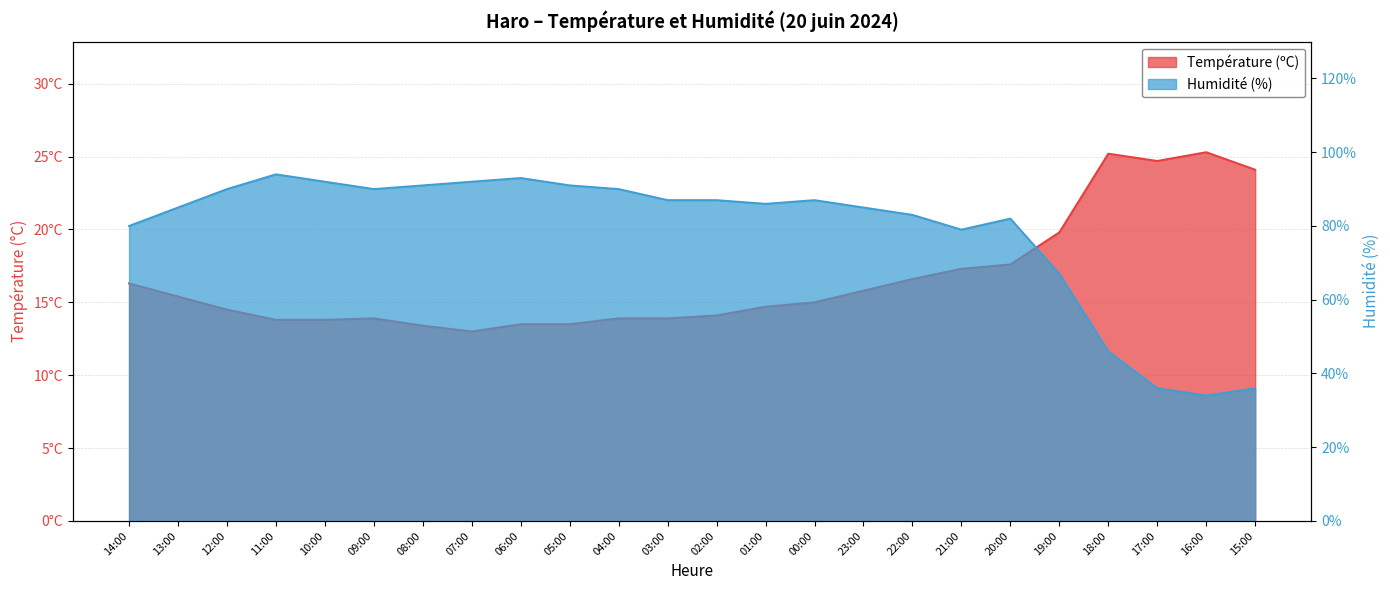

How many interior local valleys does the Humidité (%) series have?

4